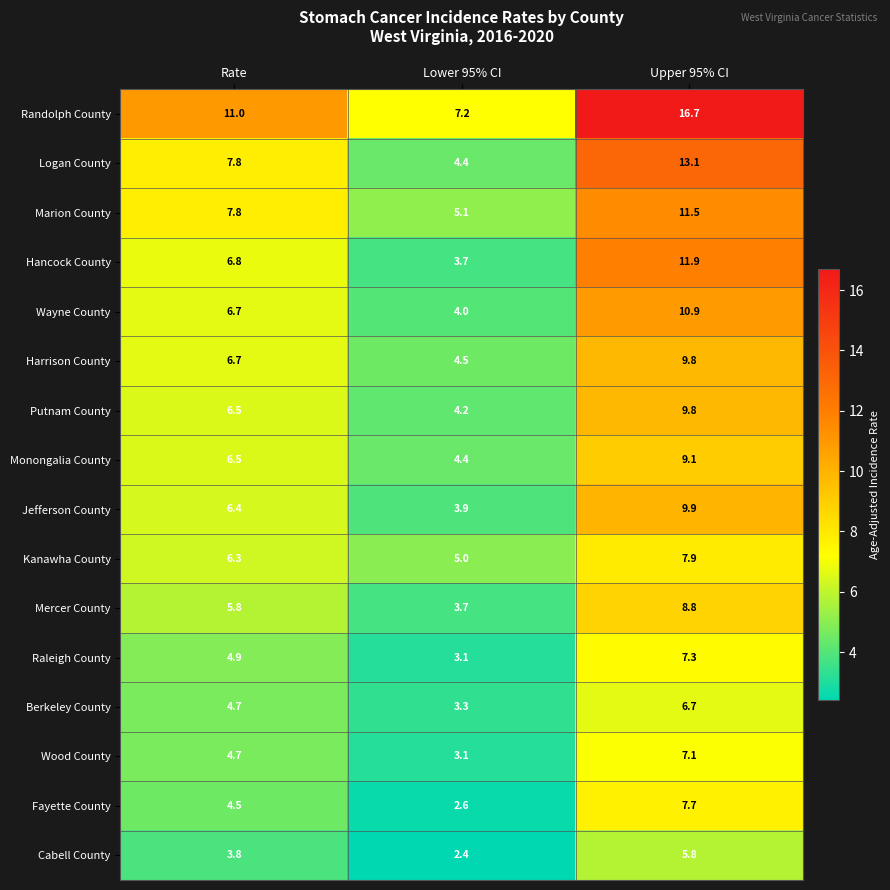

What is the smallest value displayed?

2.4